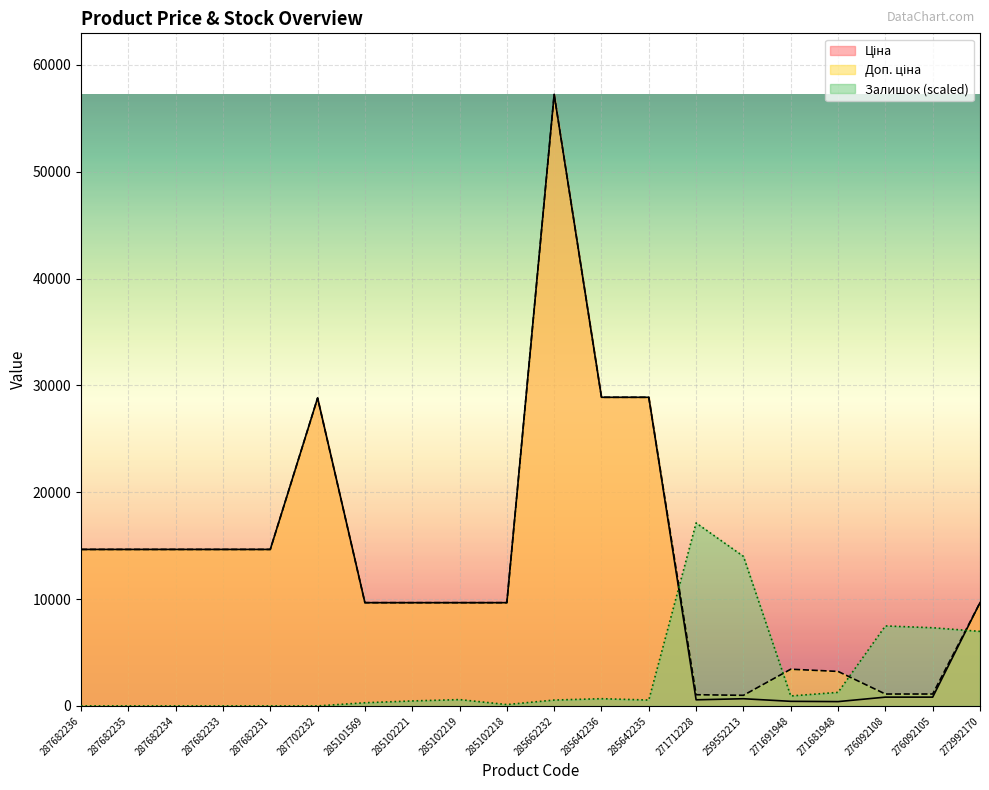

Rank the series by their maximum value, from lowest to highest.

Залишок, Ціна, Доп. ціна